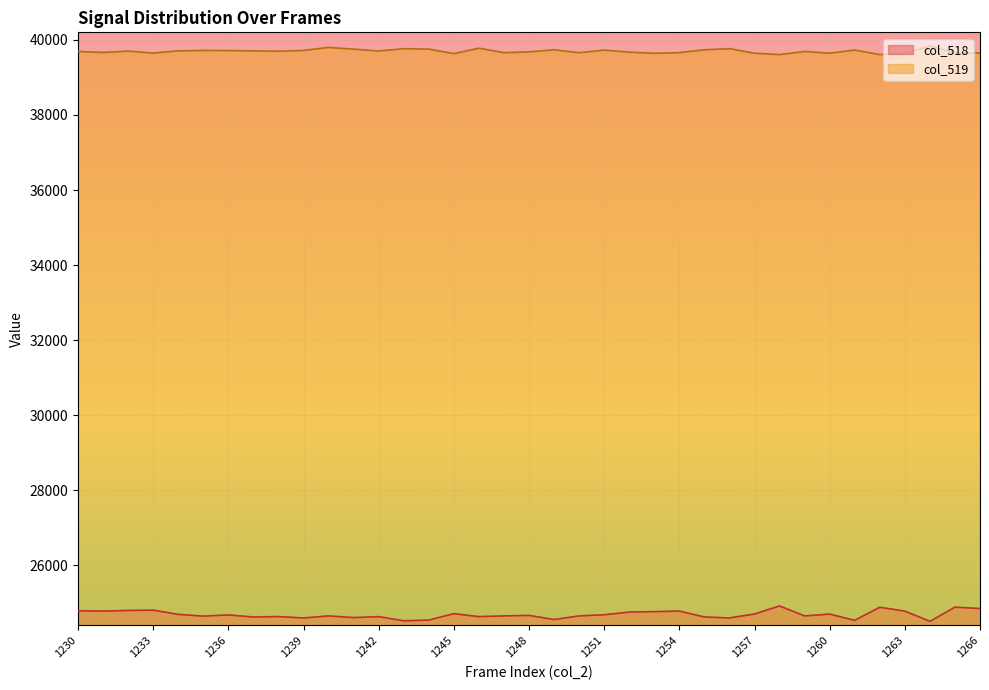

The col_519 series shows 39765 at 1256. True or false?

True